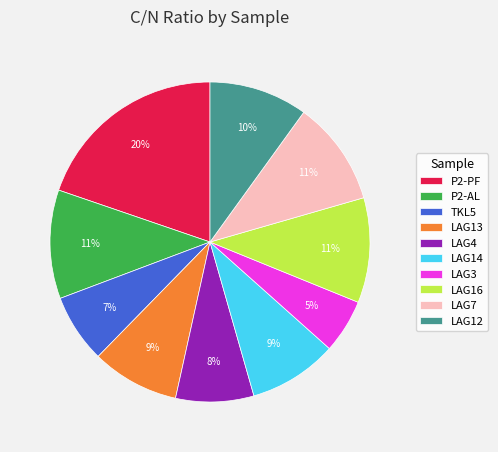

Is there any slice that represents more than half of the pie?

No